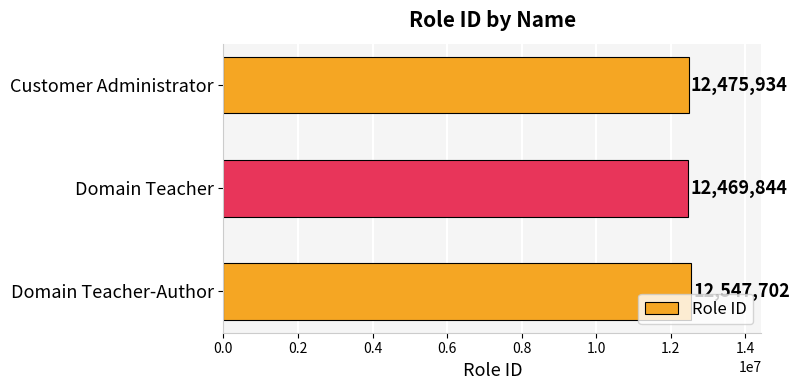

Reading bottom to top, transcribe all the data shown in this chart.

12547702	12469844	12475934